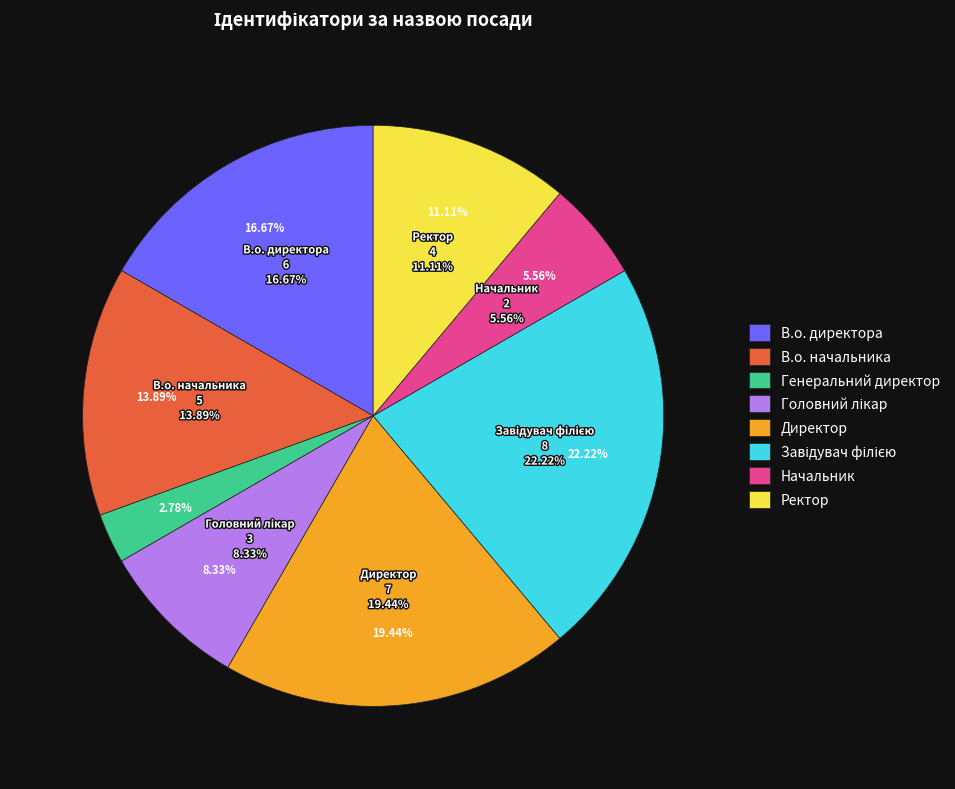

Which category has the smallest portion of the pie?

Генеральний директор